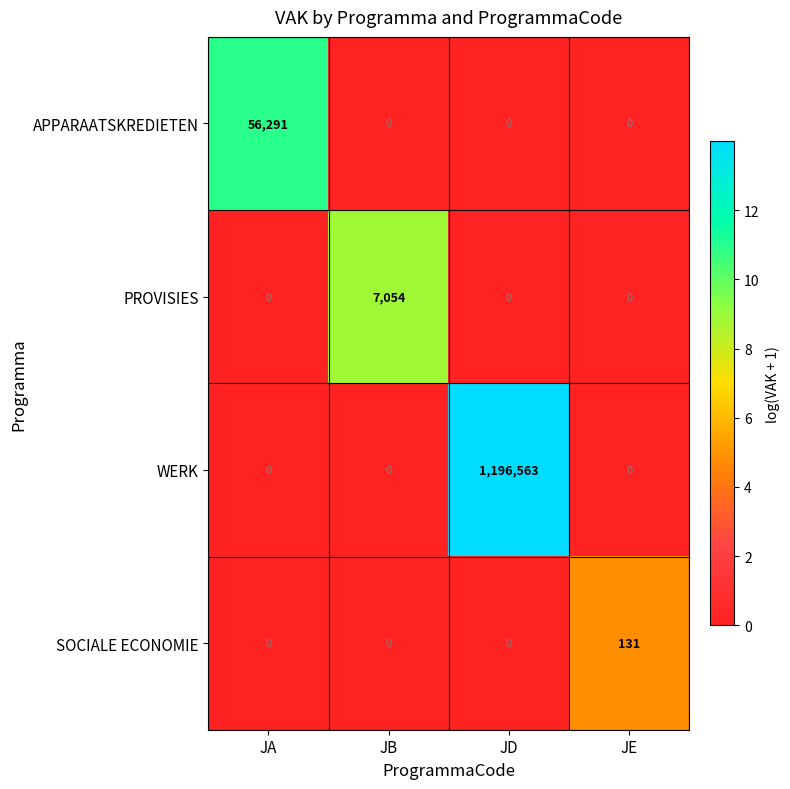

Reading left to right, list all the values displayed in this chart.

APPARAATSKREDIETEN: 56291	0	0	0
PROVISIES: 0	7054	0	0
WERK: 0	0	1196563	0
SOCIALE ECONOMIE: 0	0	0	131